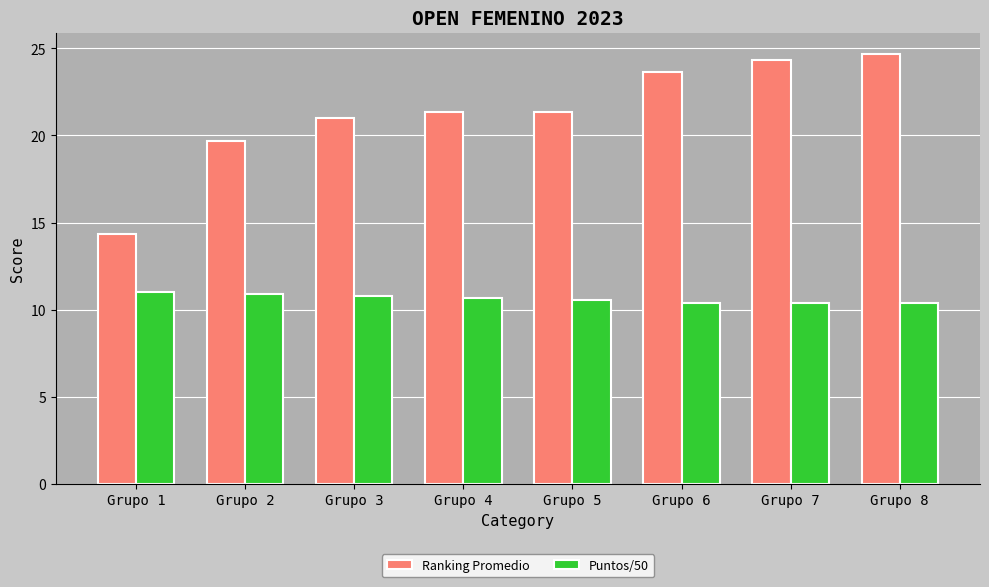

At how many categories does at least one series exceed 16?

7